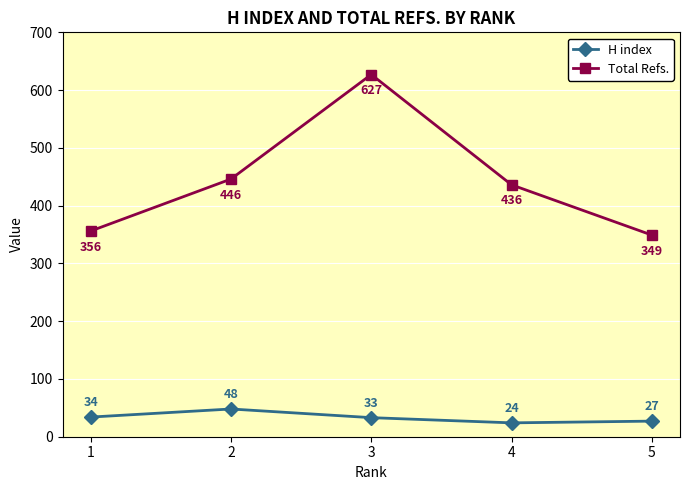

Reading right to left, extract all data points from this chart.

H index: 27	24	33	48	34
Total Refs.: 349	436	627	446	356